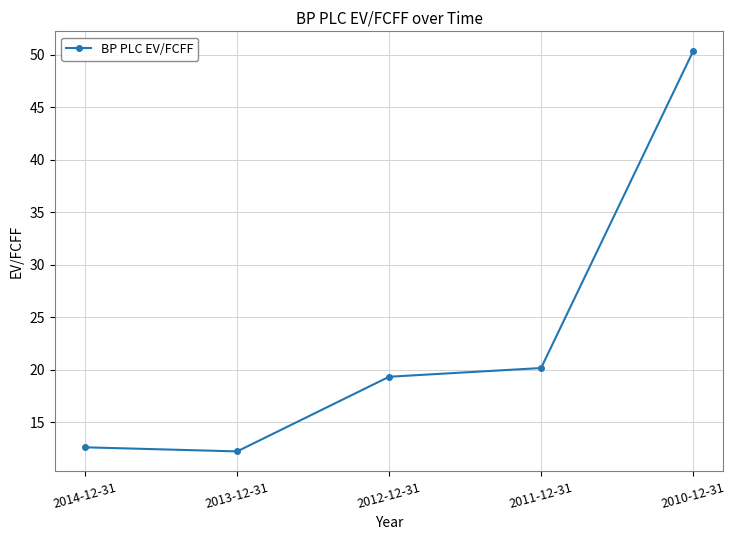

Reading left to right, transcribe all the data shown in this chart.

12.6	12.2	19.3	20.2	50.3